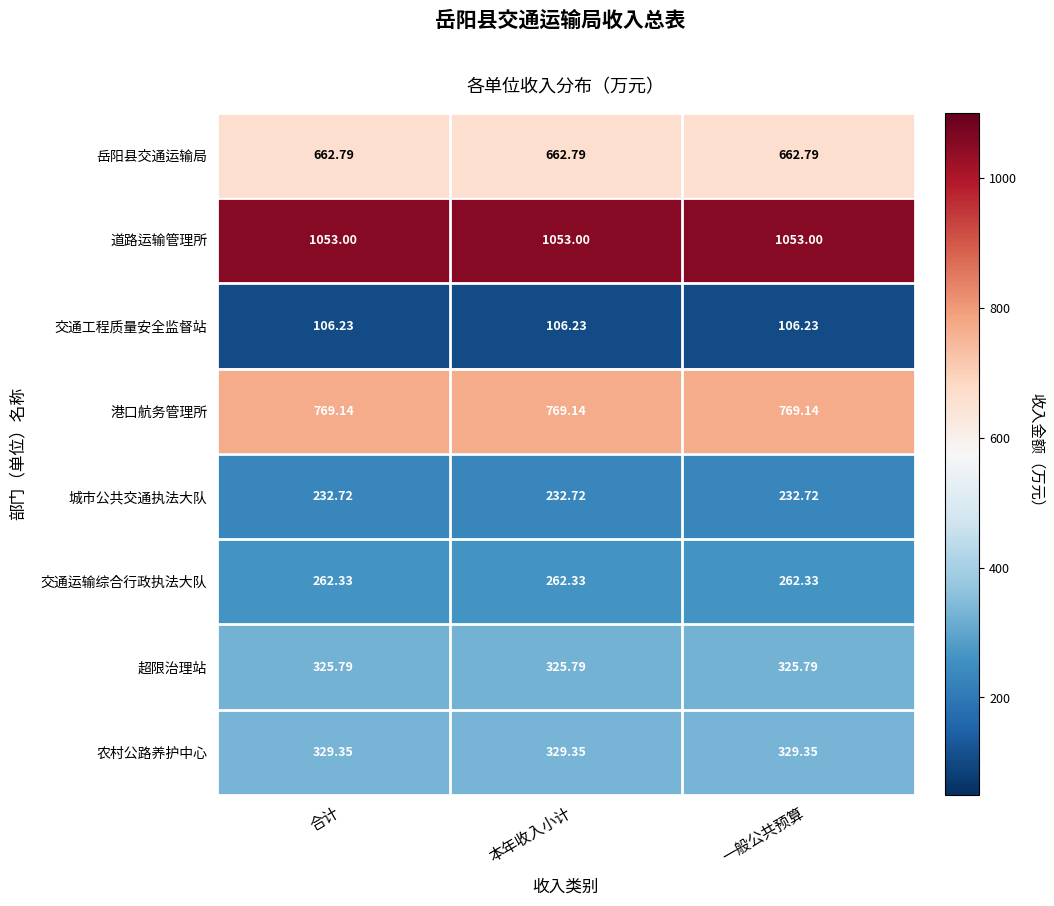

Rank the series at 一般公共预算 from lowest to highest value.

交通工程质量安全监督站, 城市公共交通执法大队, 交通运输综合行政执法大队, 超限治理站, 农村公路养护中心, 岳阳县交通运输局, 港口航务管理所, 道路运输管理所